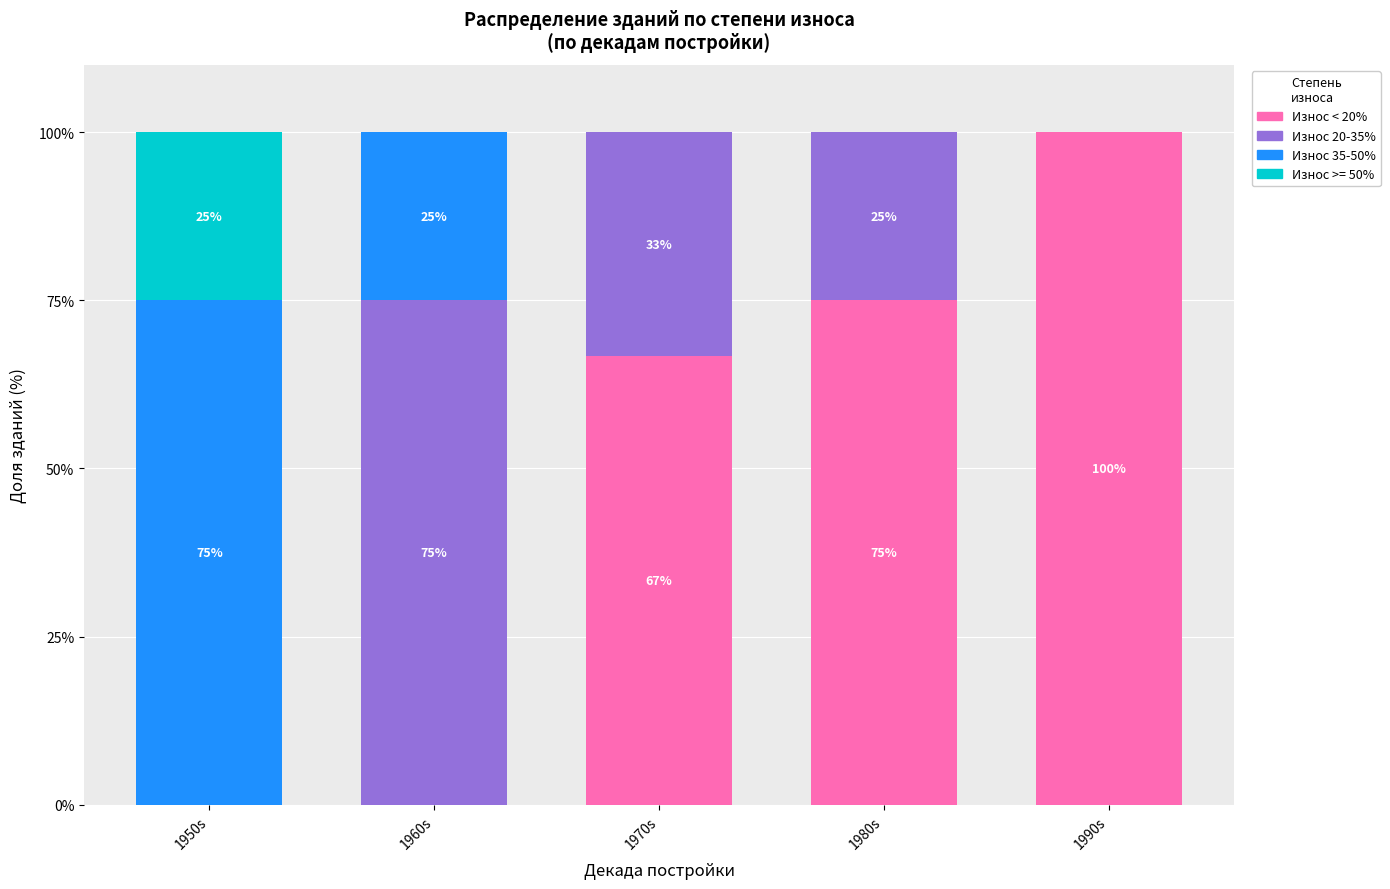

Reading left to right, list the values for the Износ < 20% series.

1950s=0.0	1960s=0.0	1970s=66.7	1980s=75.0	1990s=100.0